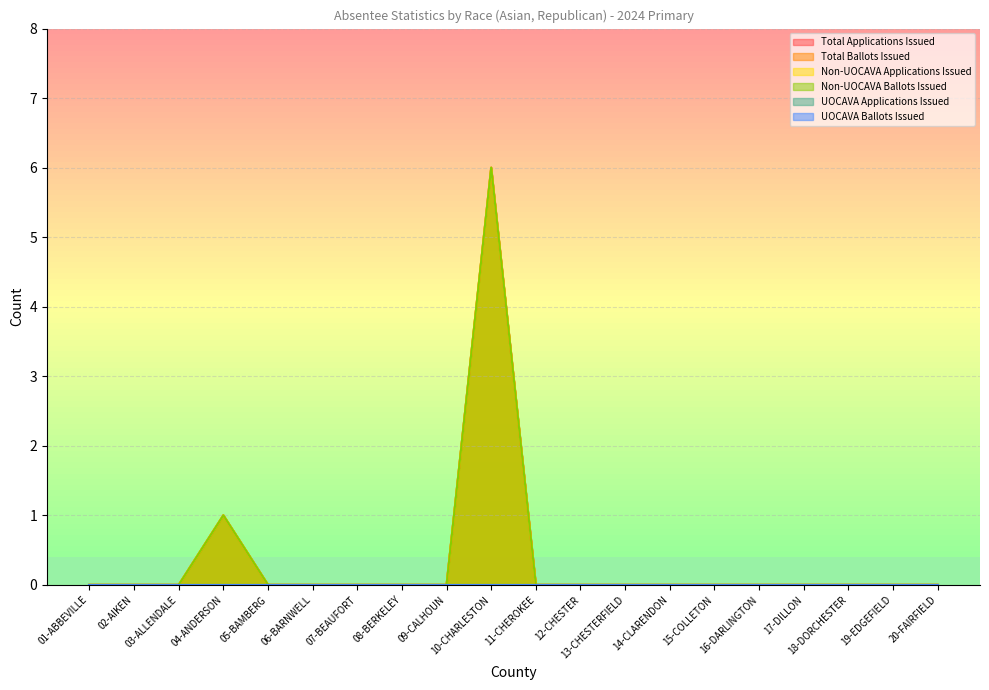

What is the label of the 7th point from the left?

07-BEAUFORT